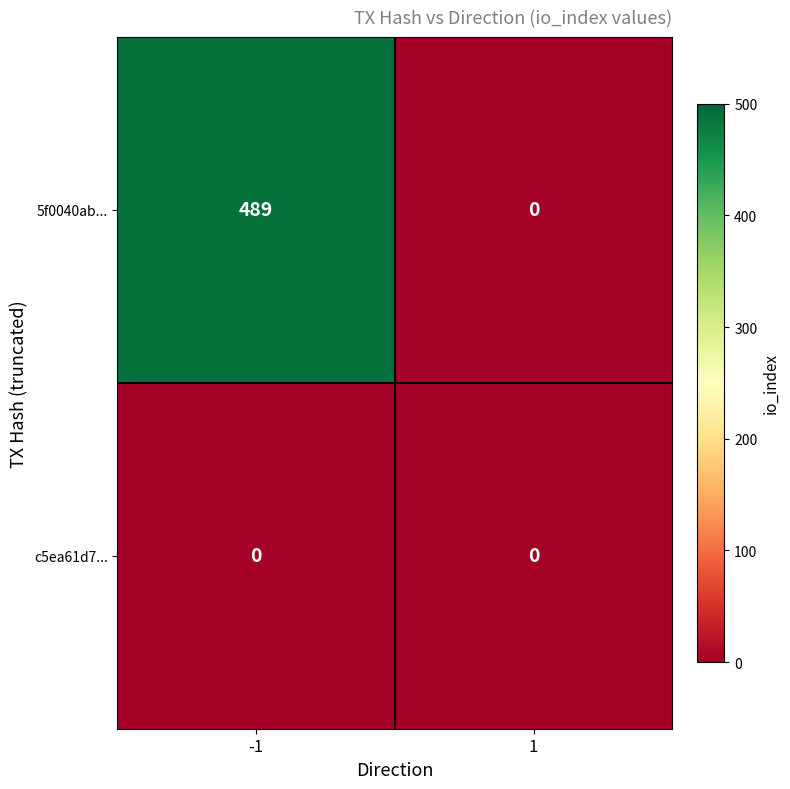

Rank the series by their average value, from highest to lowest.

5f0040ab..., c5ea61d7...